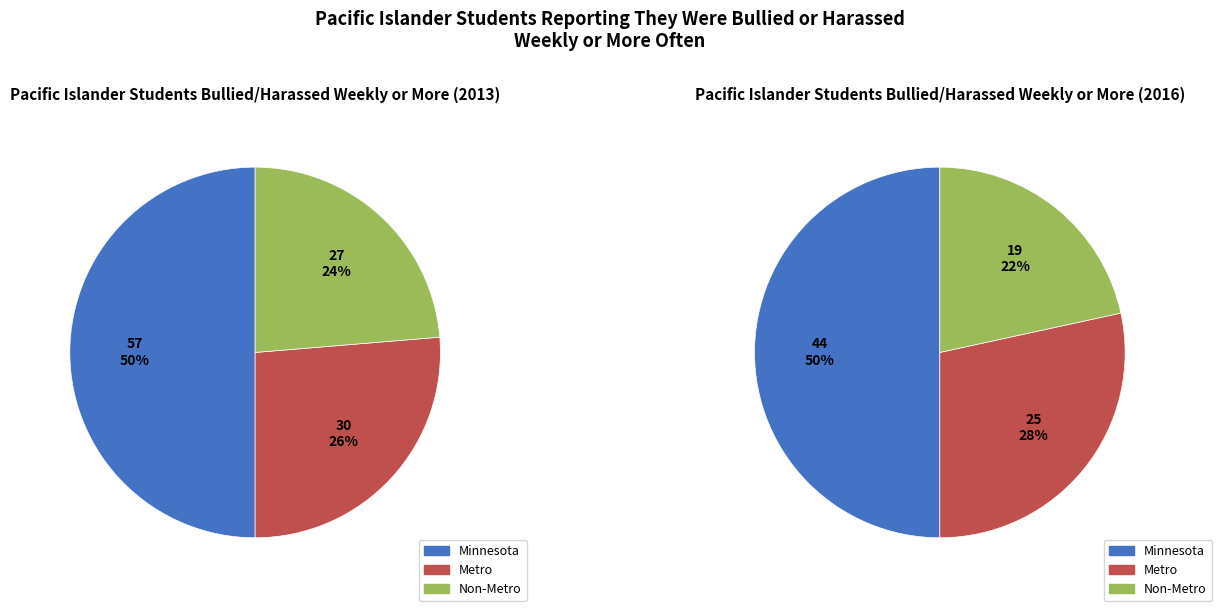

What is the difference between the highest and lowest values at Minnesota?

13